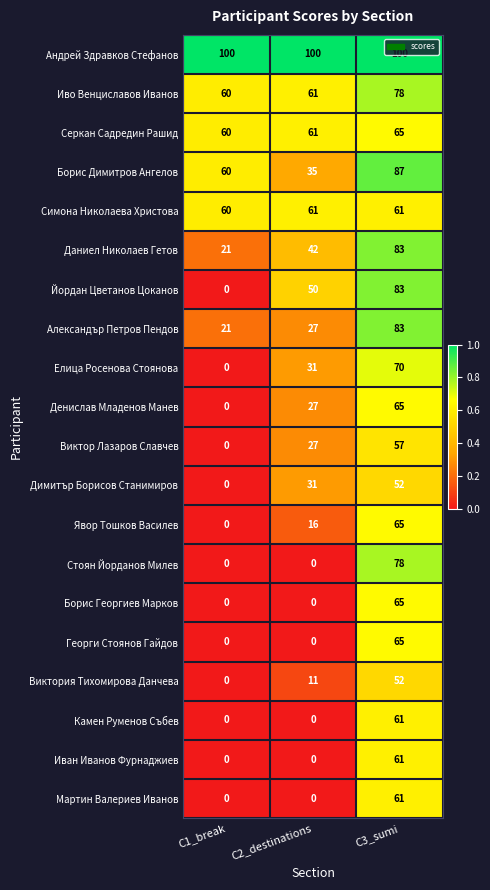

What is the difference between the Виктор Лазаров Славчев values at C2_destinations and C3_sumi?

30